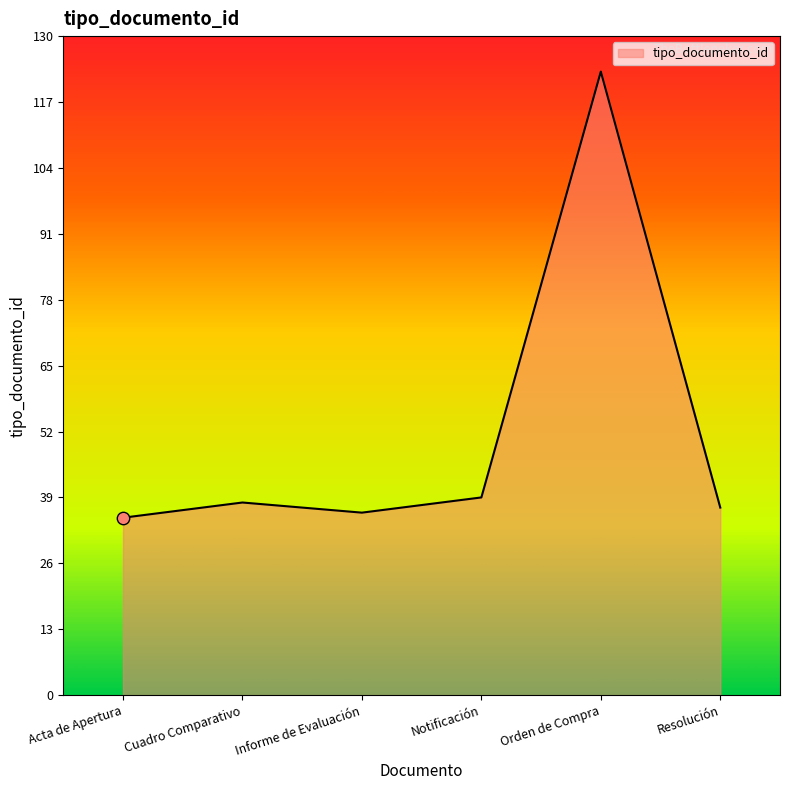

What is the change in value from Informe de Evaluación to Notificación?

+3